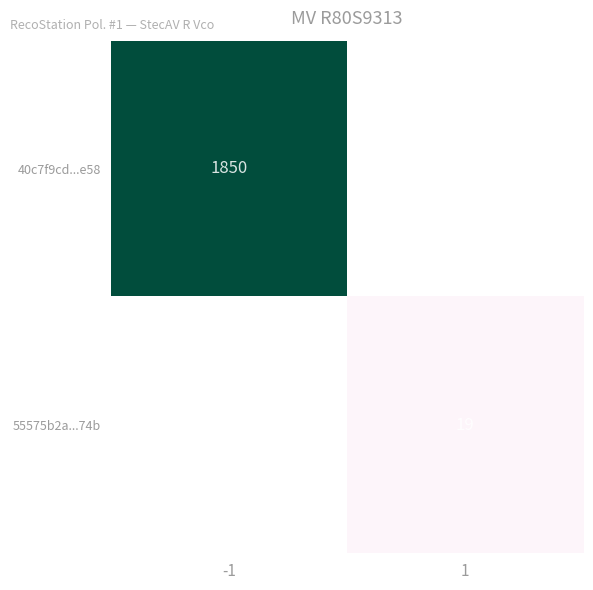

The 55575b2a...74b series shows 19 at 1. True or false?

True